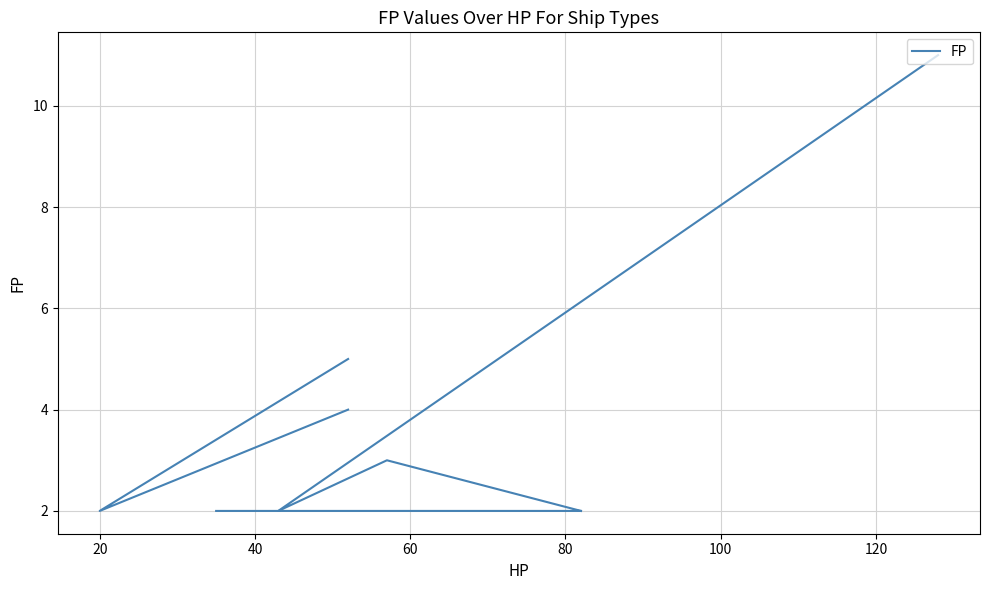

Is it true that the value at 0 is 3.3?

False